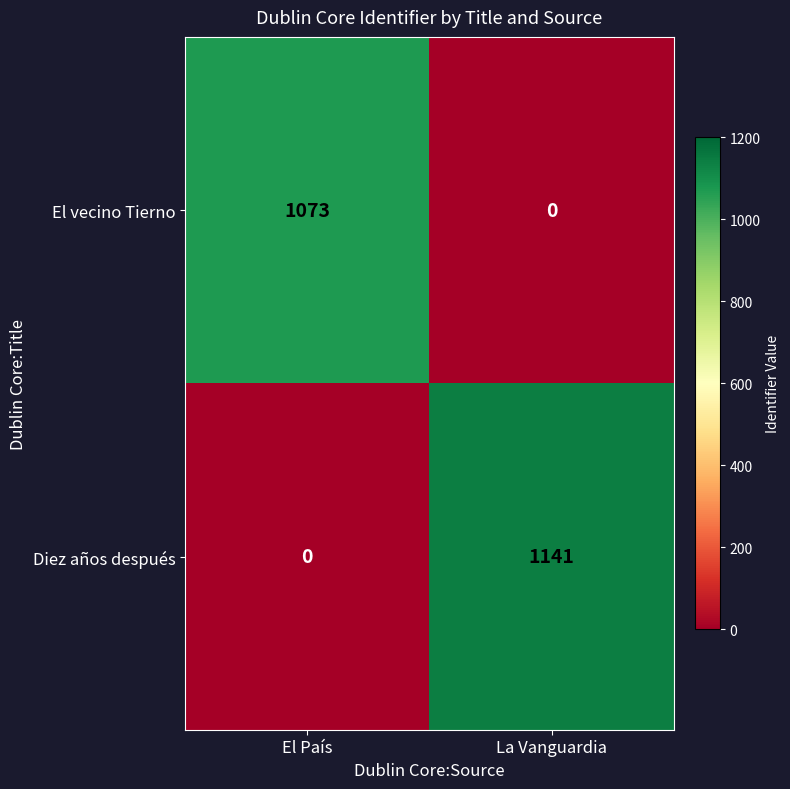

Where is El vecino Tierno nearest to the value 536?

La Vanguardia